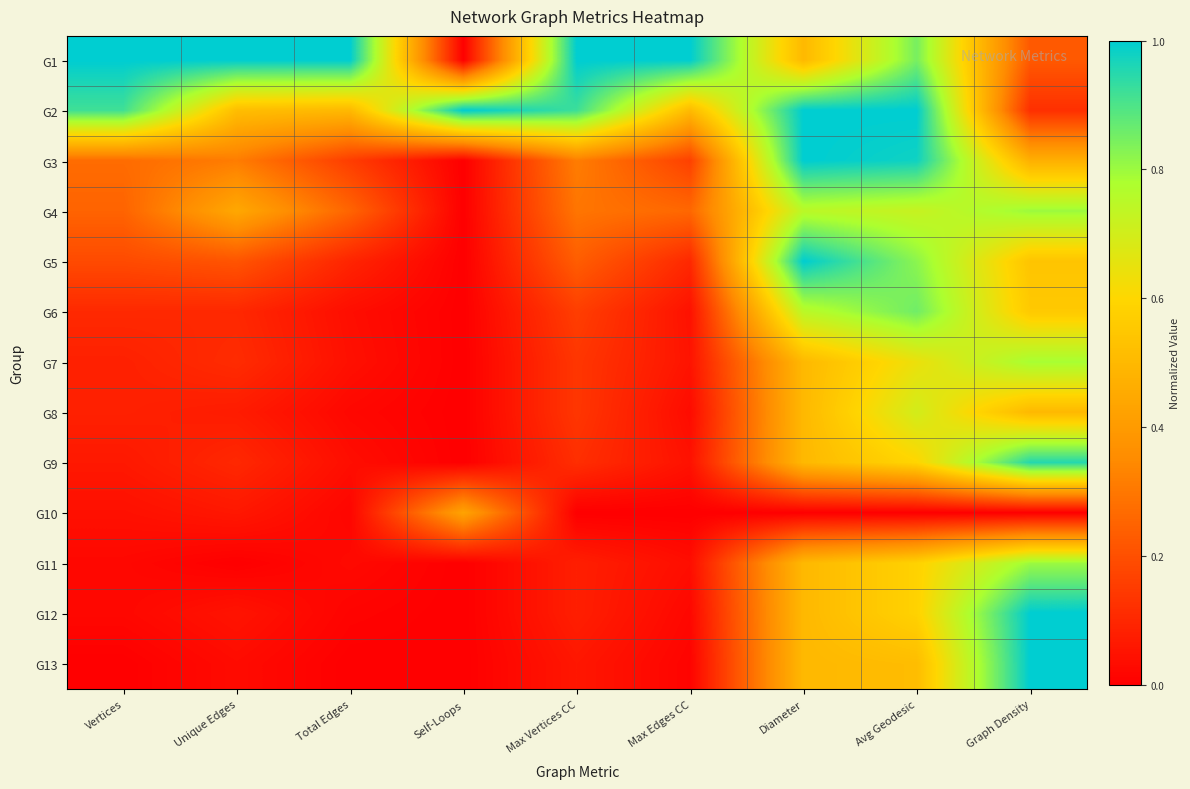

At which category is the sum across all series the highest?

Avg Geodesic